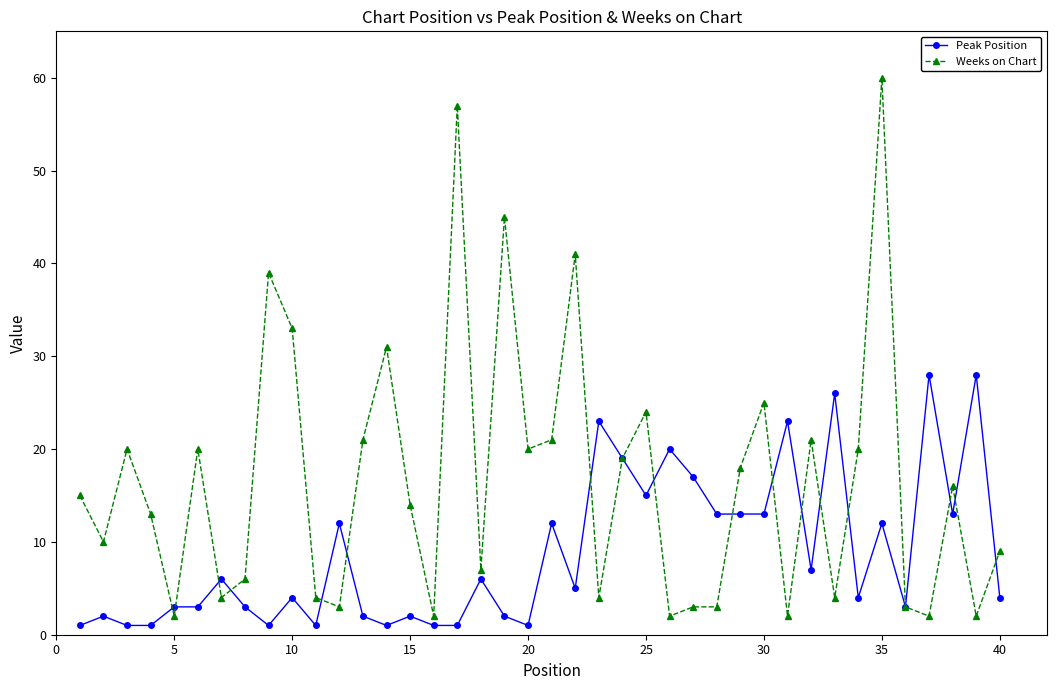

Does the chart display data point markers on the line(s)?

Yes